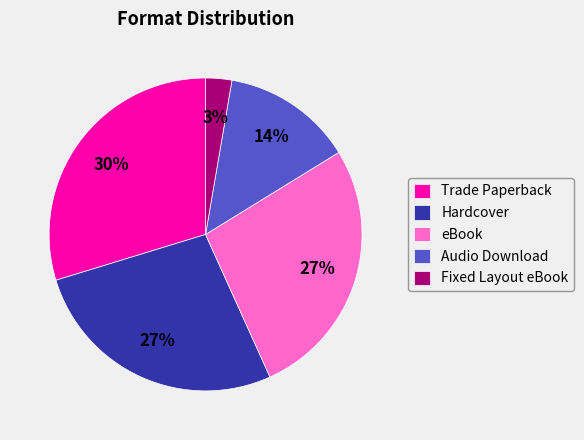

Do eBook and Hardcover together represent more than half of the pie?

Yes